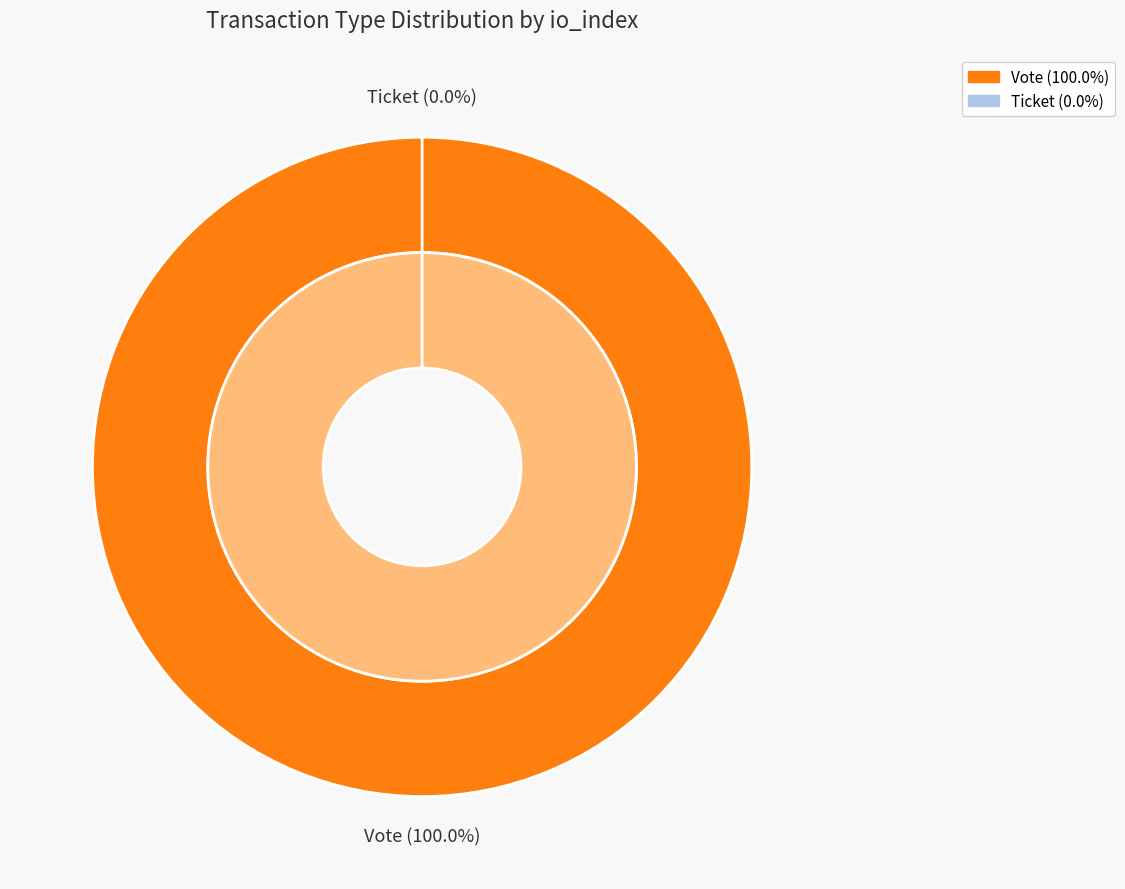

What percentage is NOT represented by Ticket?

100.0%